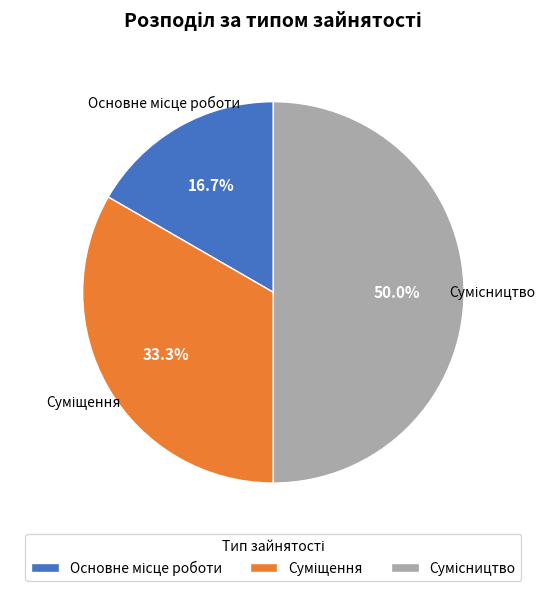

How many segments does this pie chart have?

3